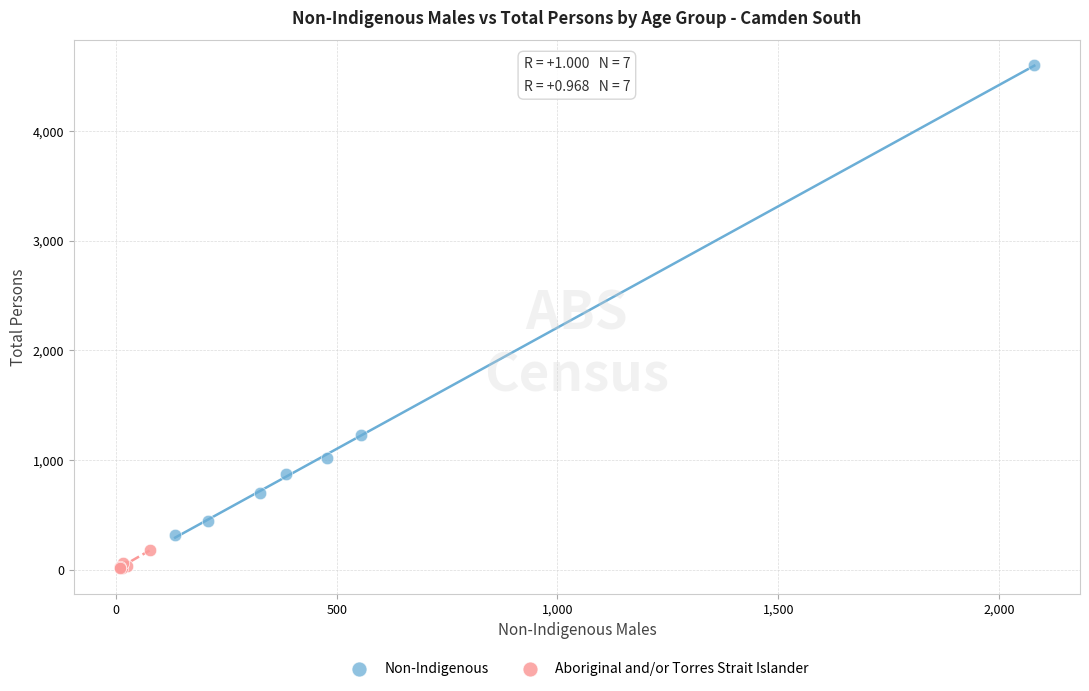

Which series reaches the maximum Y coordinate?

Non-Indigenous